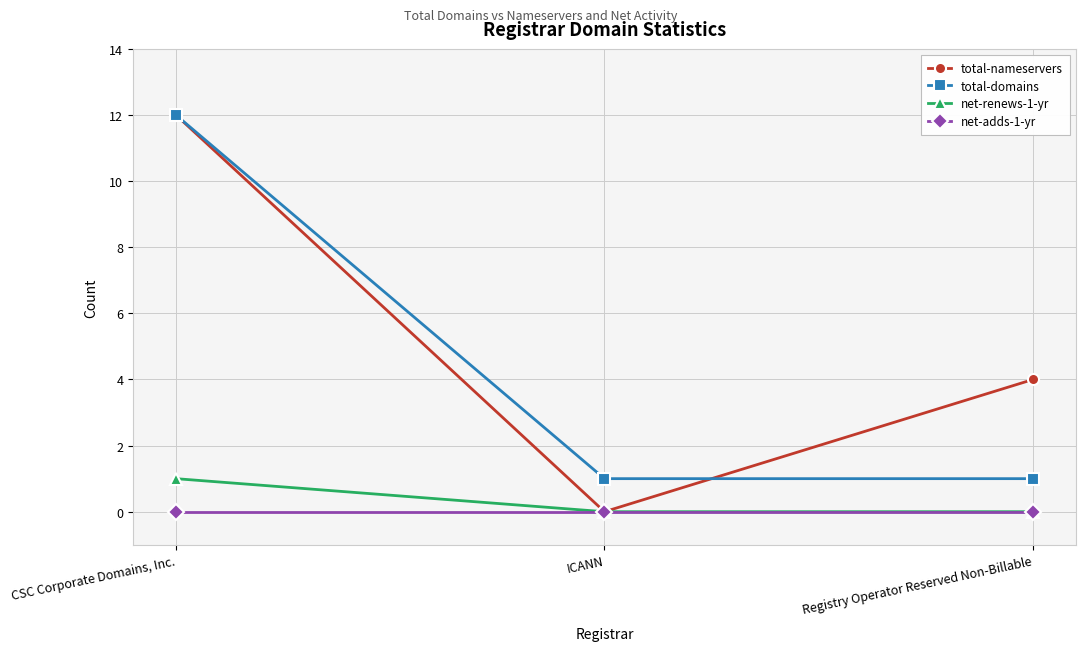

What is the difference between the highest and lowest values at CSC Corporate Domains, Inc.?

12